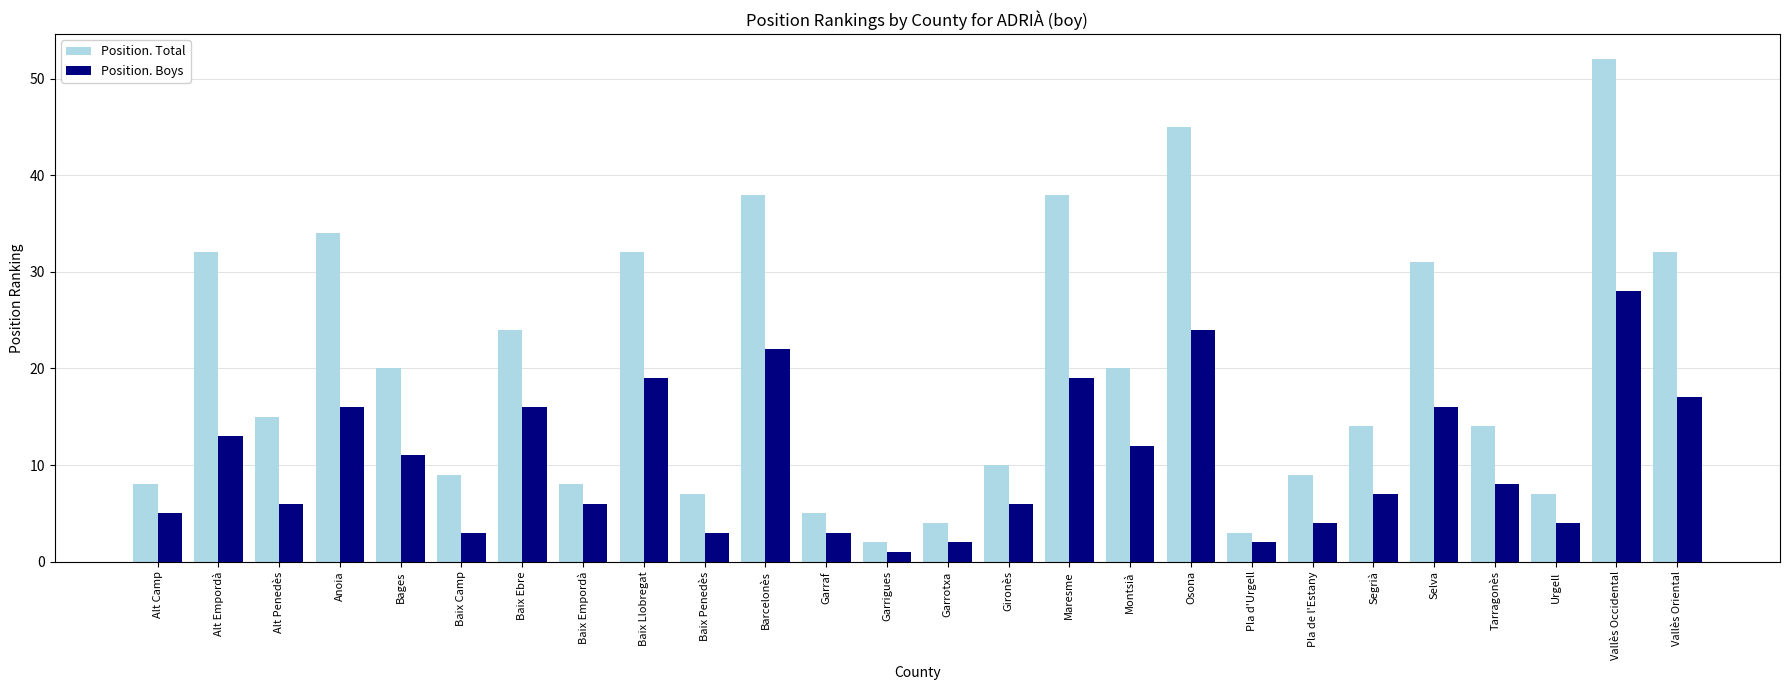

List the series in order of their peak value, highest first.

Position. Total, Position. Boys